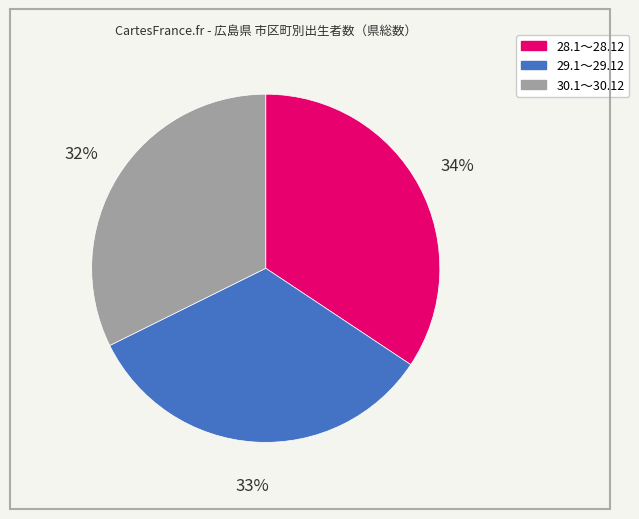

To the nearest percent, what is the combined percentage of 29.1～29.12 and 28.1～28.12?

68%